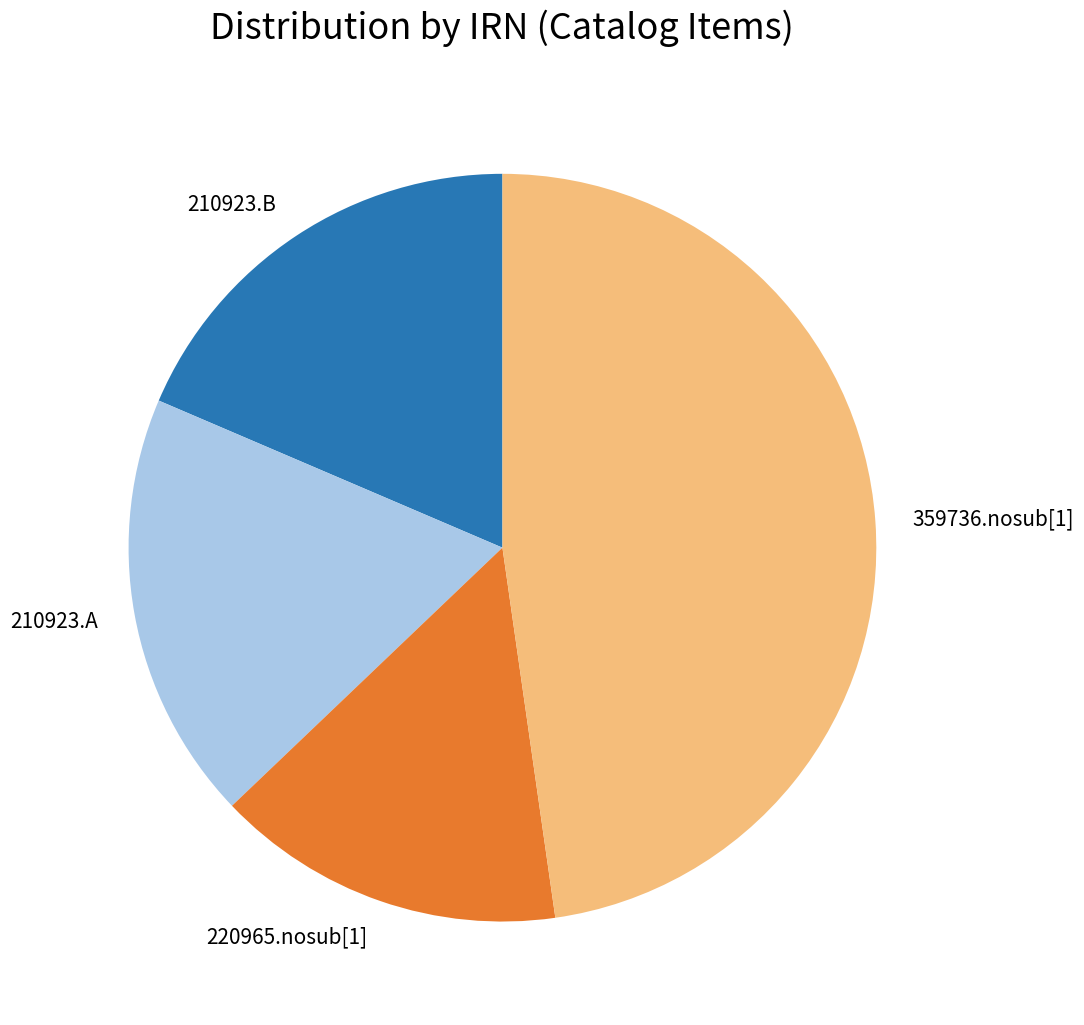

Which category has the biggest portion of the pie?

359736.nosub[1]